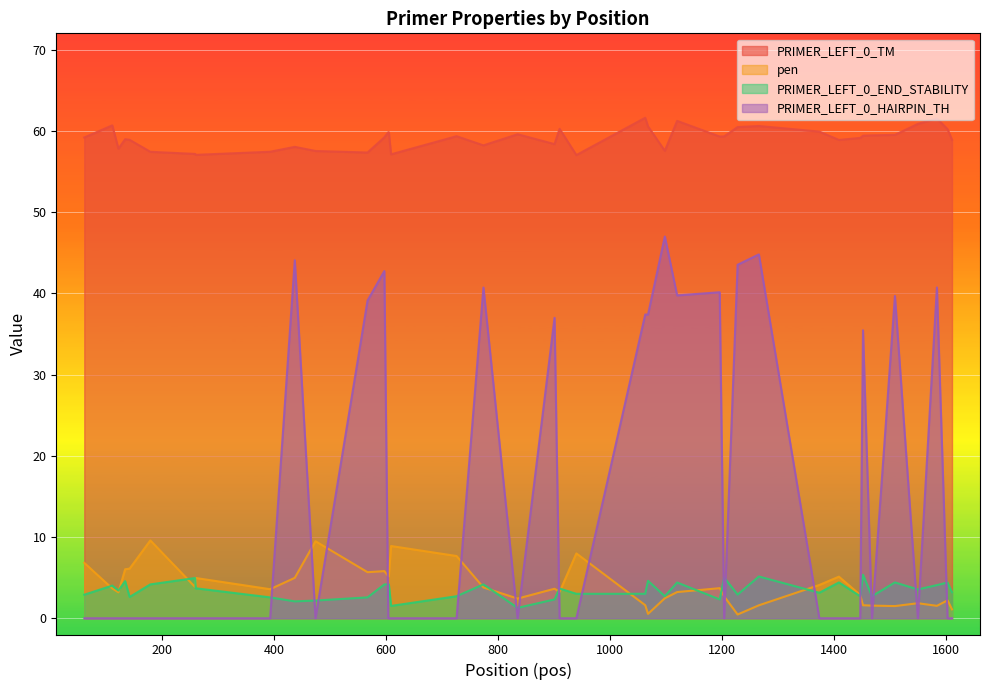

True or false: PRIMER_LEFT_0_TM and PRIMER_LEFT_0_HAIRPIN_TH cross at least once.

False